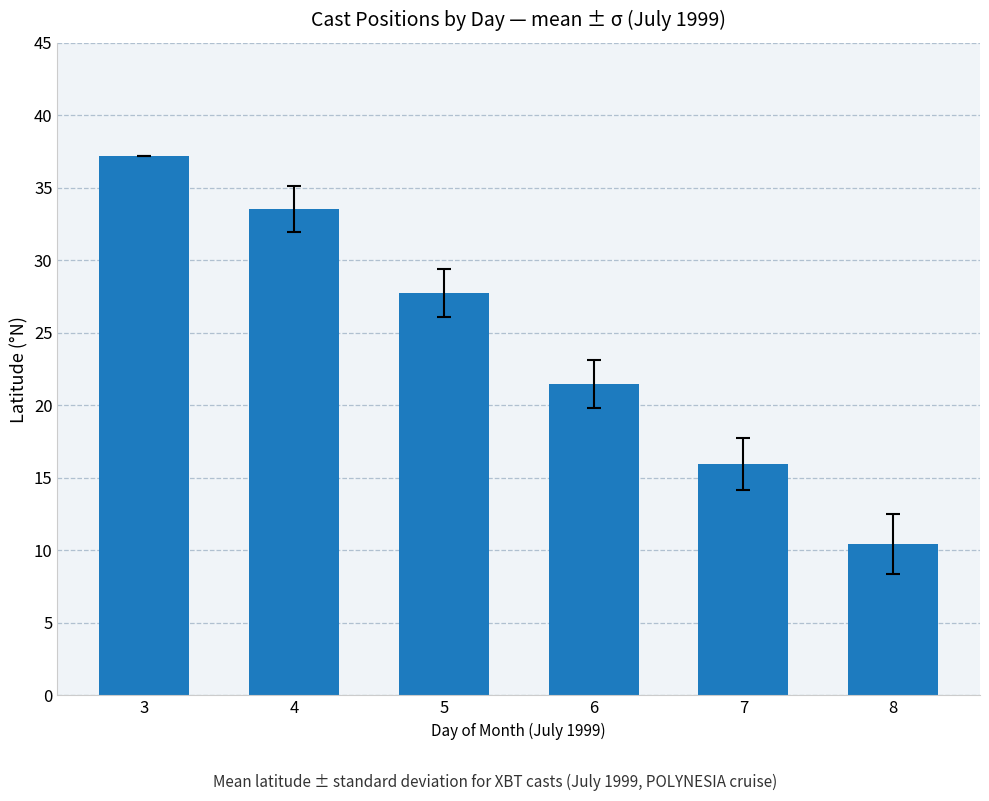

Is it true that the value at 3 is 23.9?

False